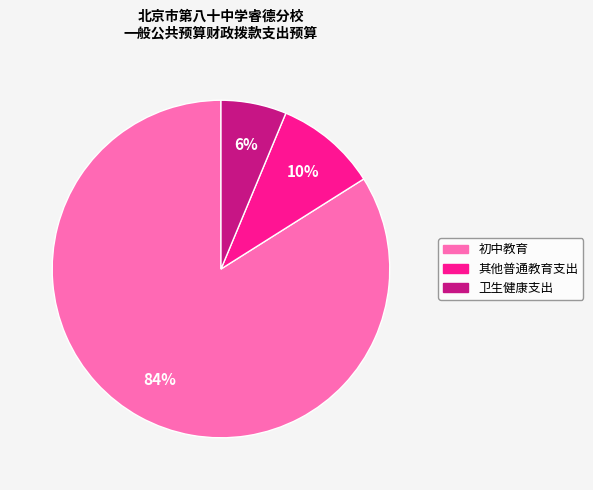

Combined, do 卫生健康支出 and 初中教育 account for over 50%?

Yes